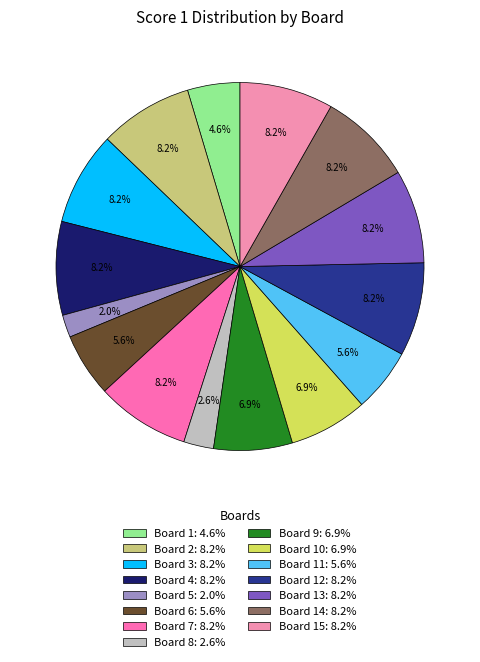

How many segments does this pie chart have?

15